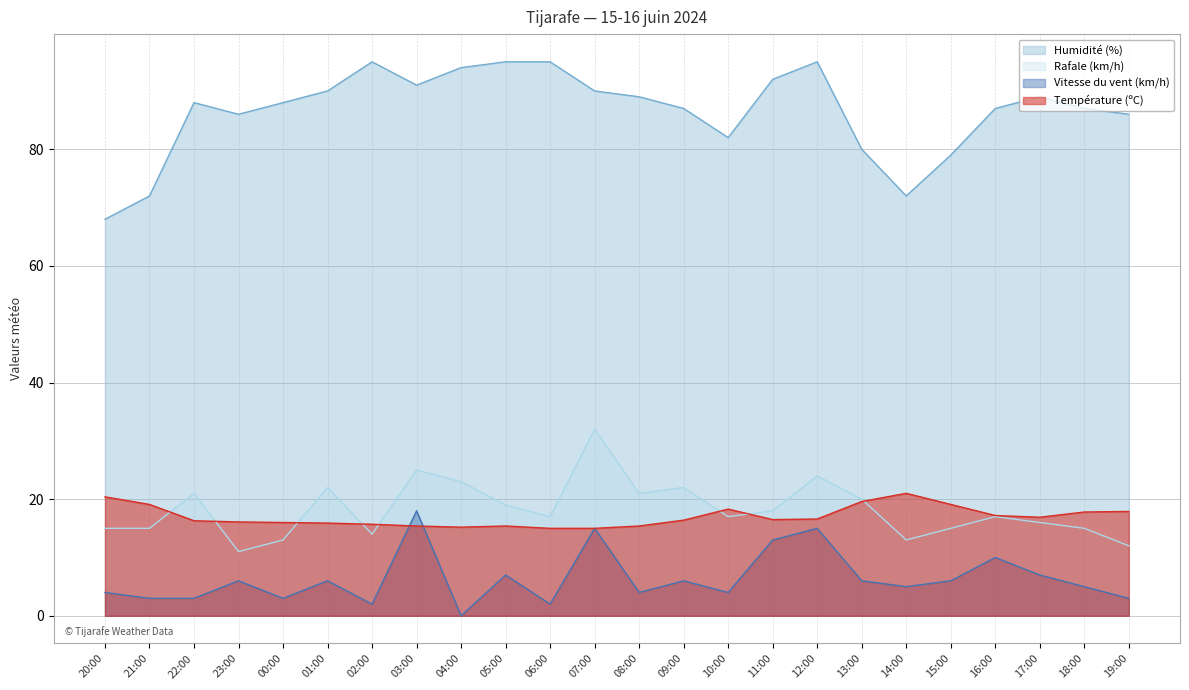

At which category does the chart reach its minimum across all series?

04:00